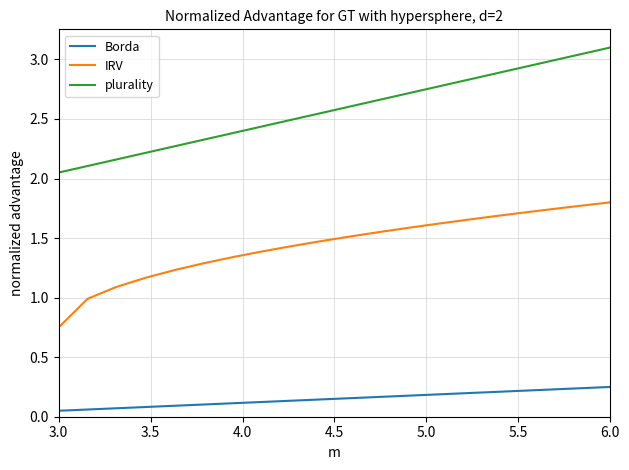

List the series in order of their peak value, lowest first.

Borda, IRV, plurality